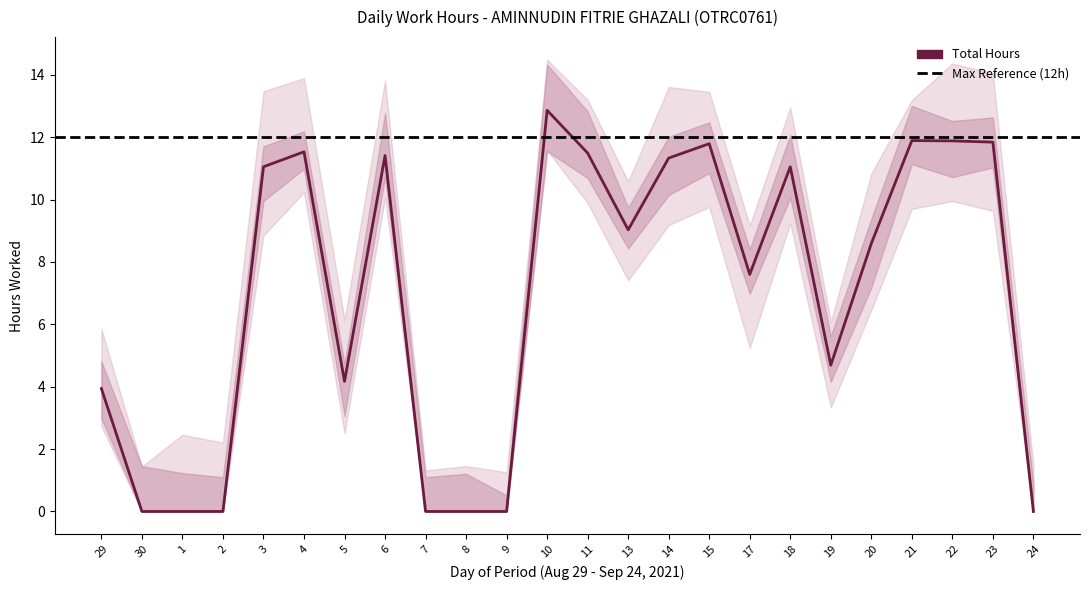

The value at 29 is 1.0. True or false?

False